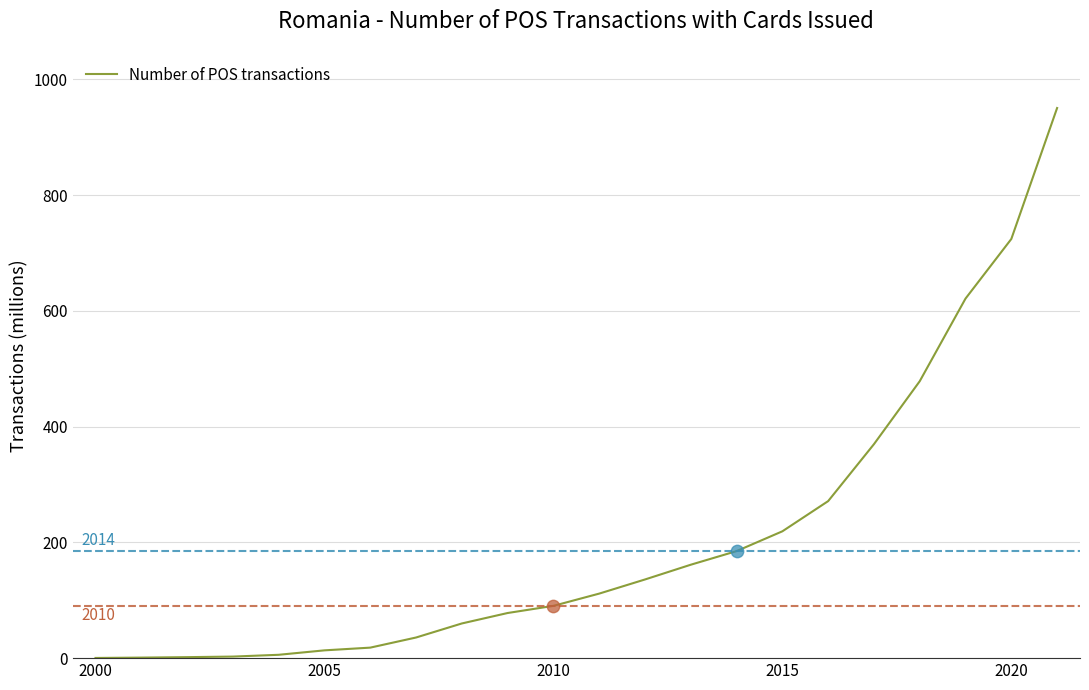

What is the maximum value shown in the chart?

950.4